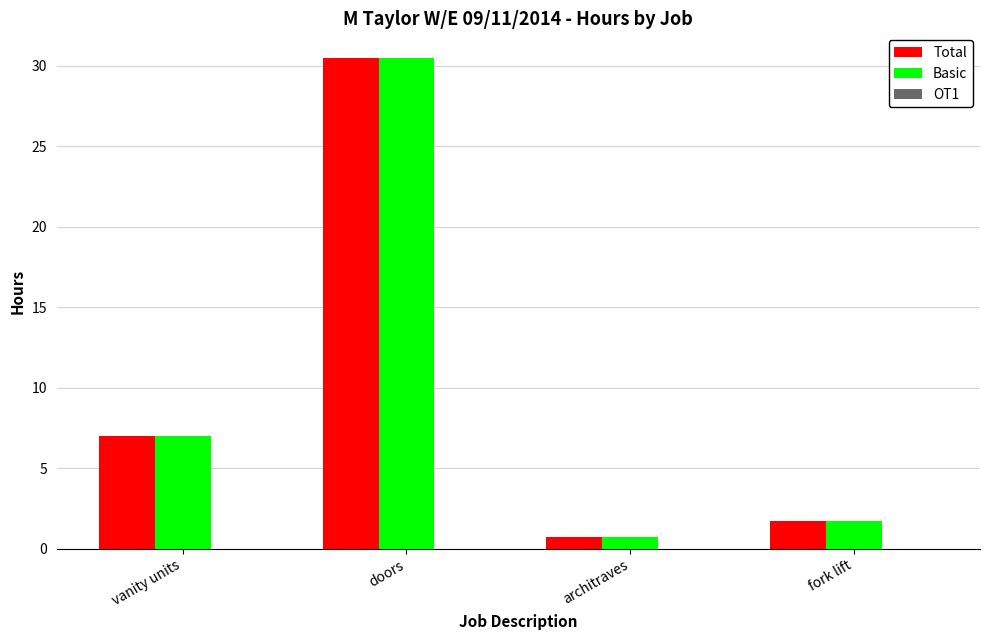

What is the total value across all series at vanity units?

14.0